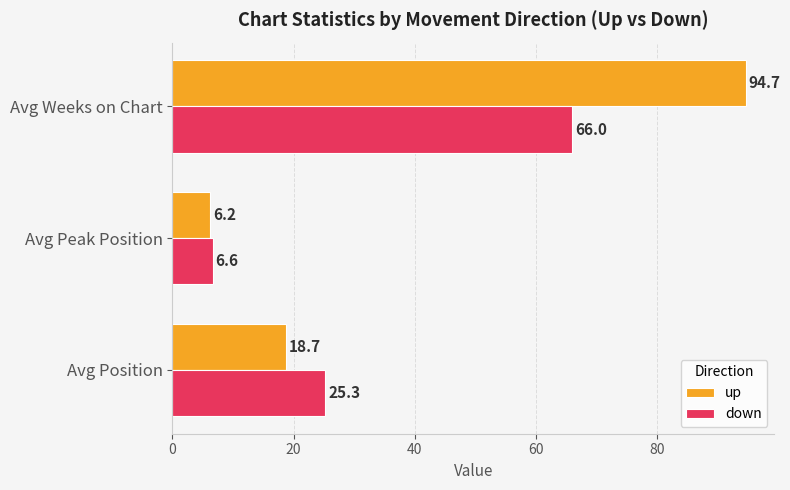

Which label corresponds to the largest value in the chart?

Avg Weeks on Chart